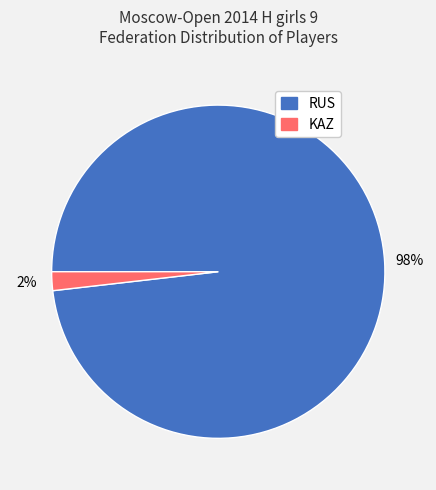

The RUS slice represents 98% of the pie. True or false?

True